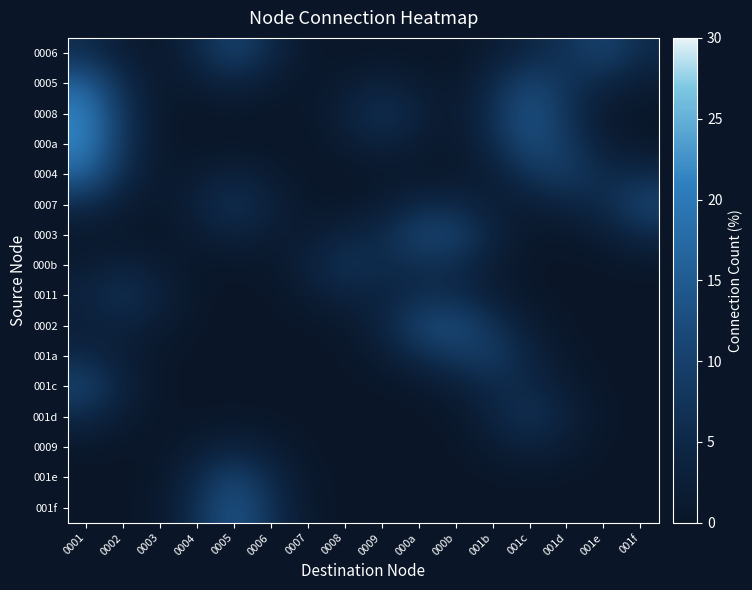

What is the total value across all series at 0003?

12.8